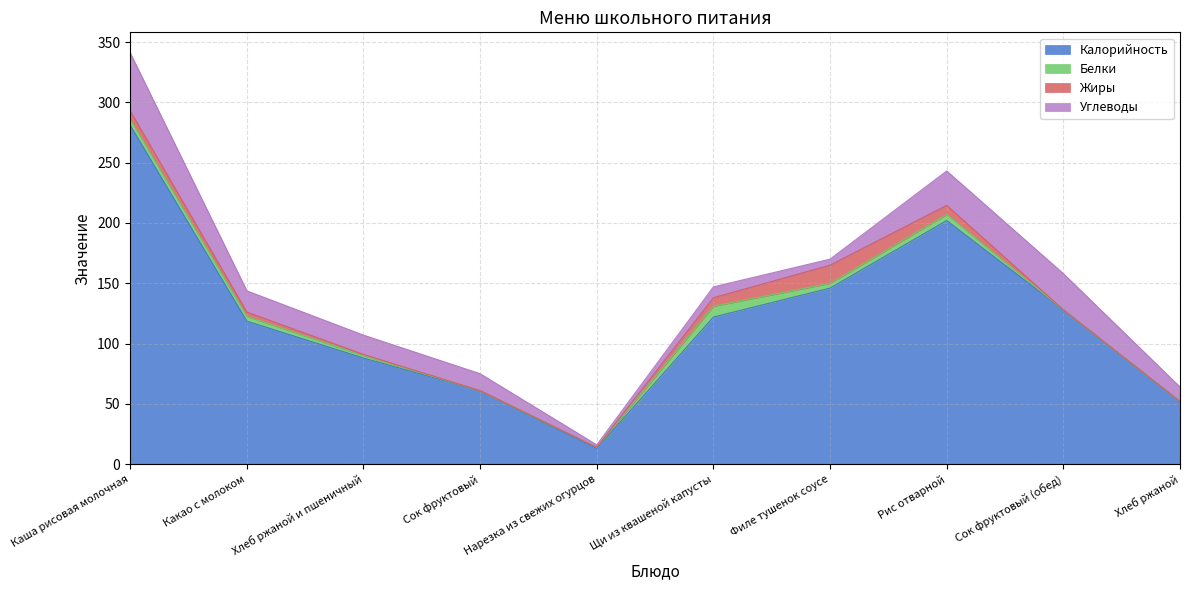

What is the maximum value for Калорийность?

281.0